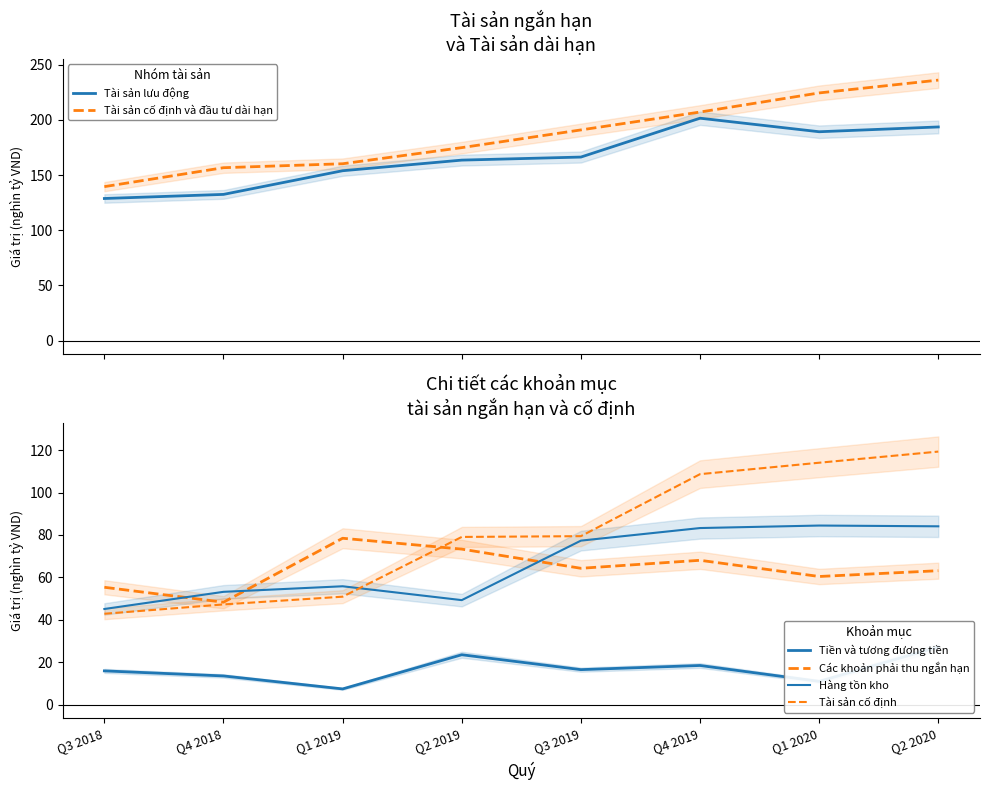

Reading left to right, list all the values displayed in this chart.

Tài sản lưu động: 128.7	132.5	153.9	163.5	166.3	201.5	189.2	193.6
Tài sản cố định và đầu tư dài hạn: 139.5	156.6	160.2	174.8	190.9	207.1	224.4	236.0
Tiền và tương đương tiền: 15.9	13.6	7.4	23.5	16.5	18.5	11.0	27.2
Các khoản phải thu ngắn hạn: 55.4	48.3	78.5	73.3	64.3	68.1	60.4	63.2
Hàng tồn kho: 45.1	53.2	55.8	49.3	77.3	83.3	84.5	84.1
Tài sản cố định: 42.9	47.3	50.9	79.1	79.4	108.7	114.1	119.3